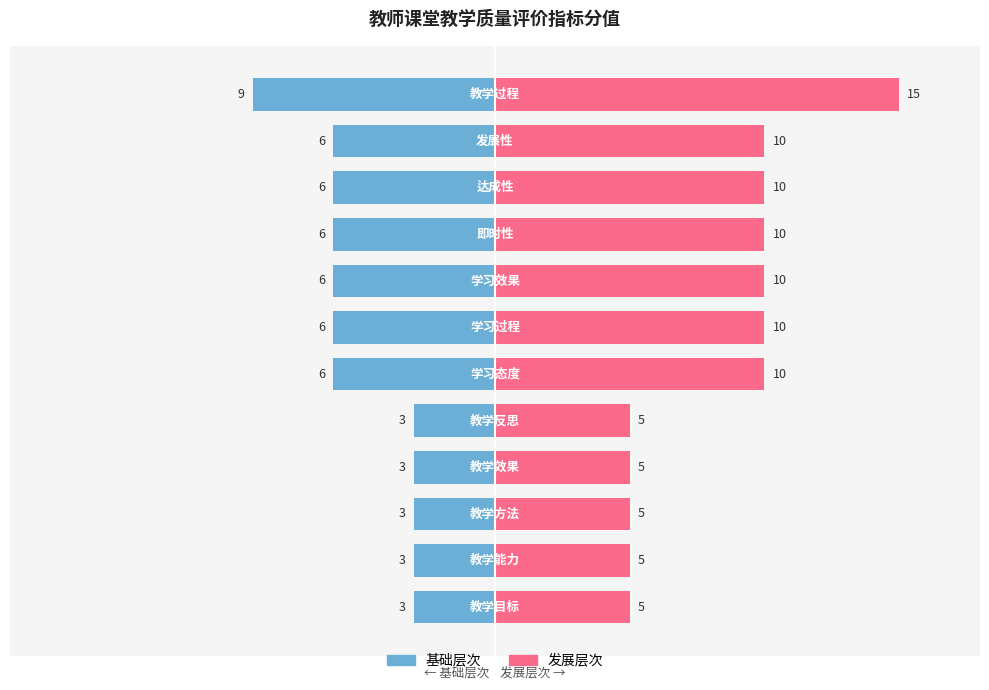

What is the difference between the maximum and minimum values in the 基础层次 series?

6